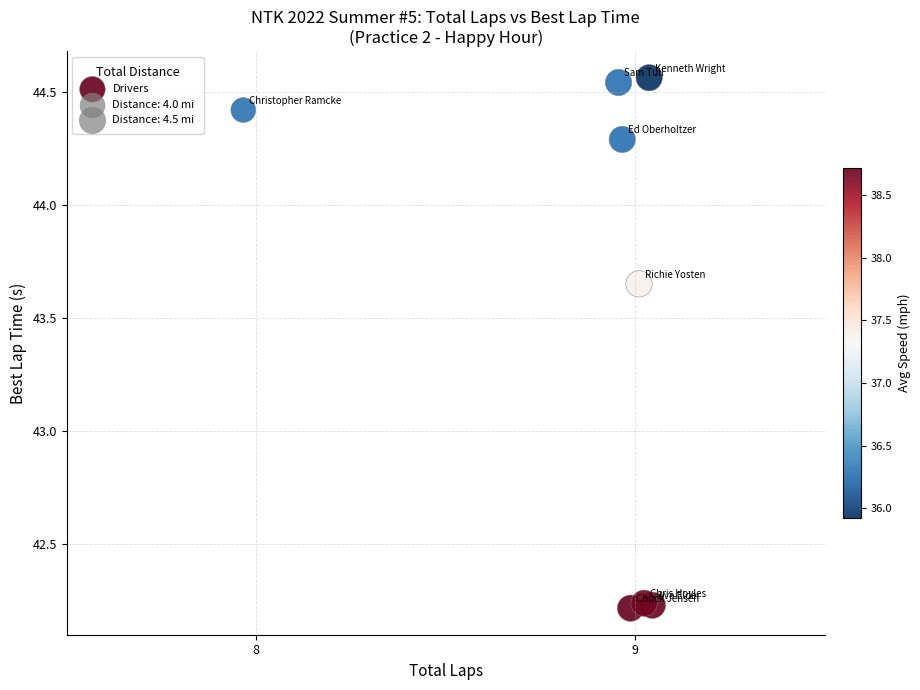

What is the range of X values (max minus min)?

1.1